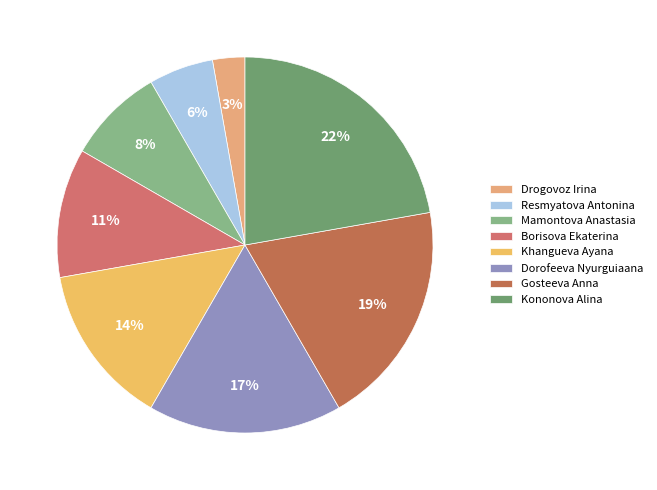

To the nearest percent, what percentage of the pie is Dorofeeva Nyurguiaana?

17%